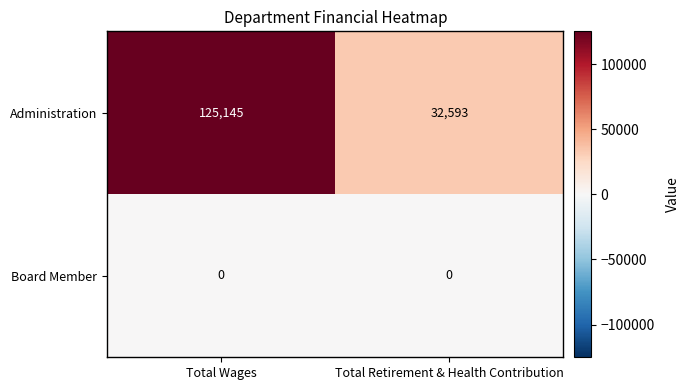

Which series has the largest range (max minus min)?

Administration